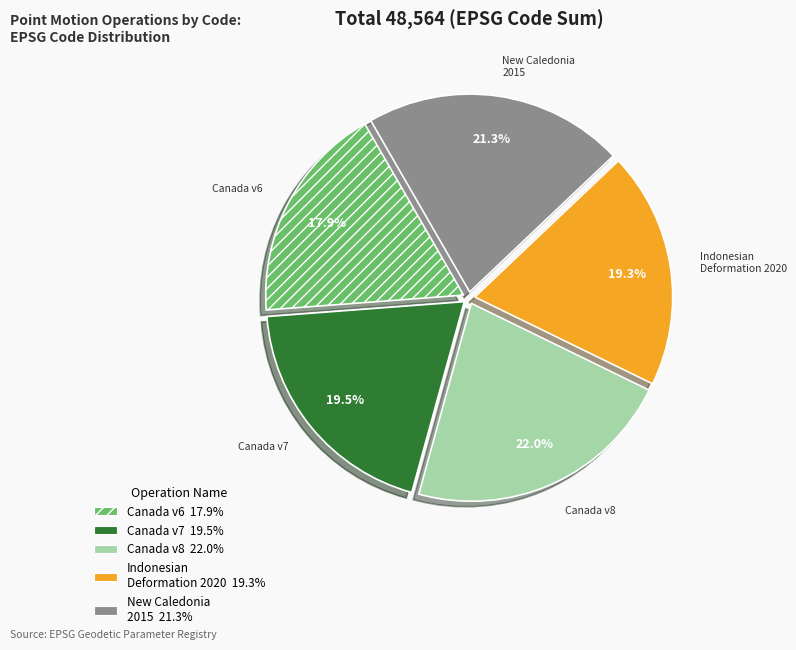

To the nearest percent, what is the average slice percentage?

20%